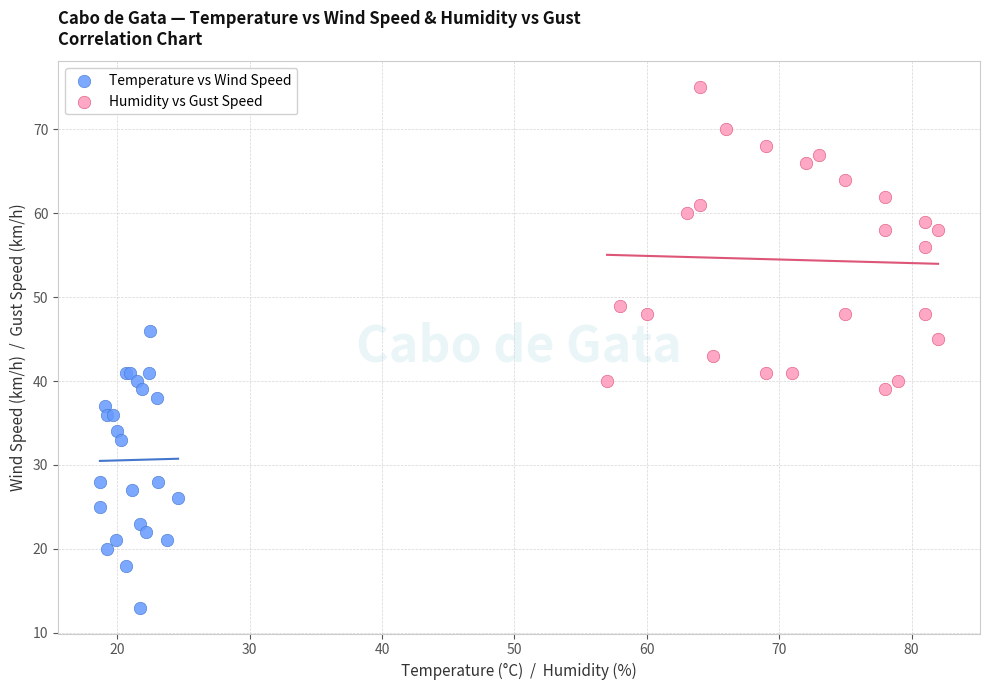

Which series contains the lowest Y value?

Temperature vs Wind Speed